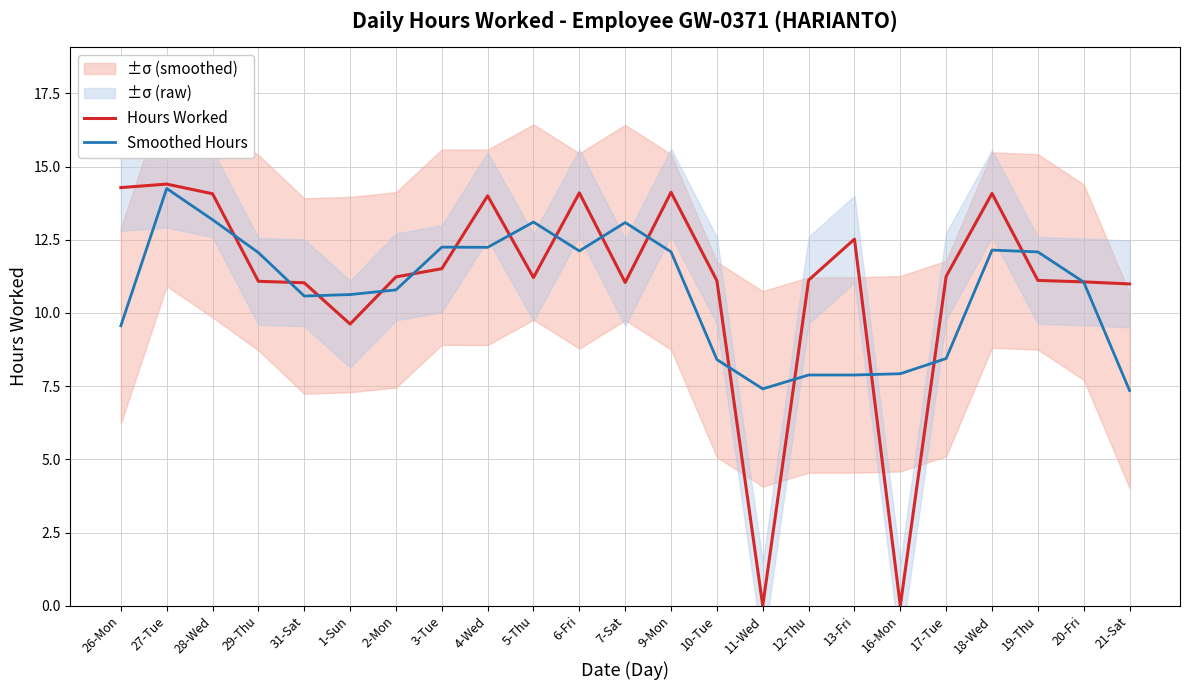

What is the sum of all Smoothed Hours values?

246.5